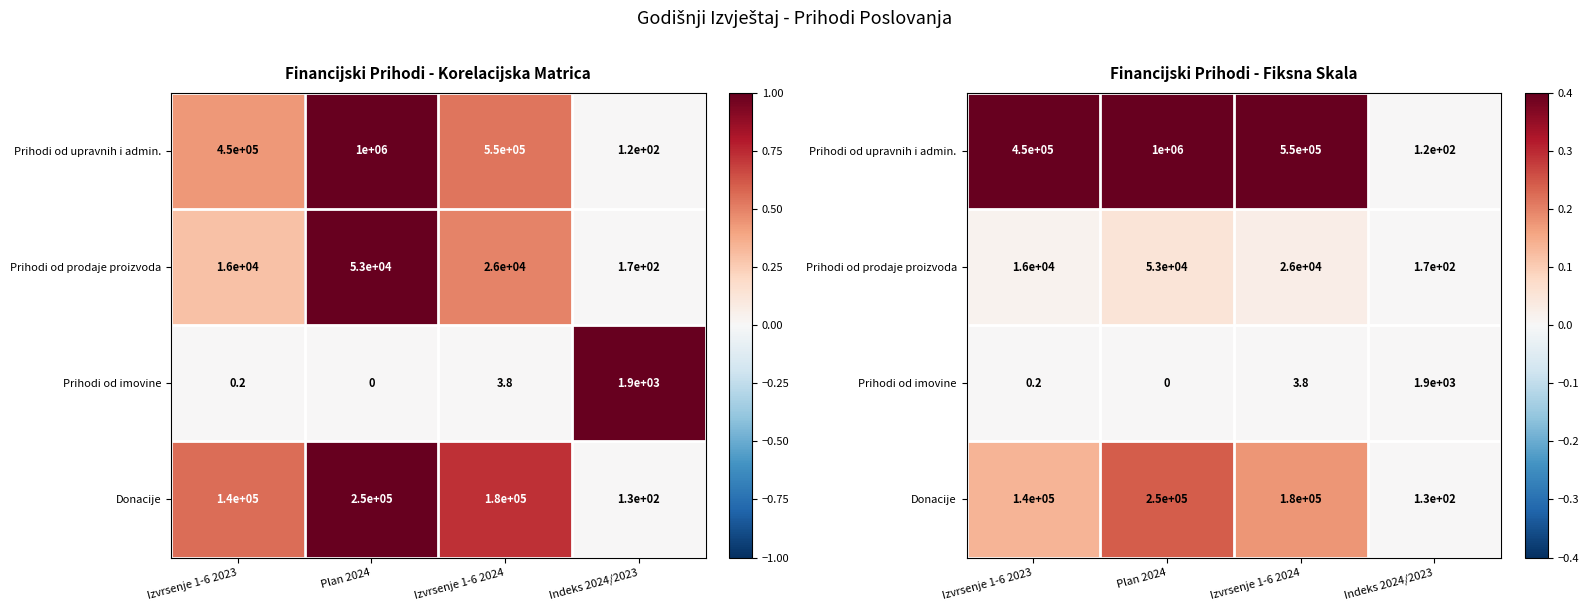

Which has a higher value, Izvrsenje 1-6 2023 or Indeks 2024/2023?

Izvrsenje 1-6 2023